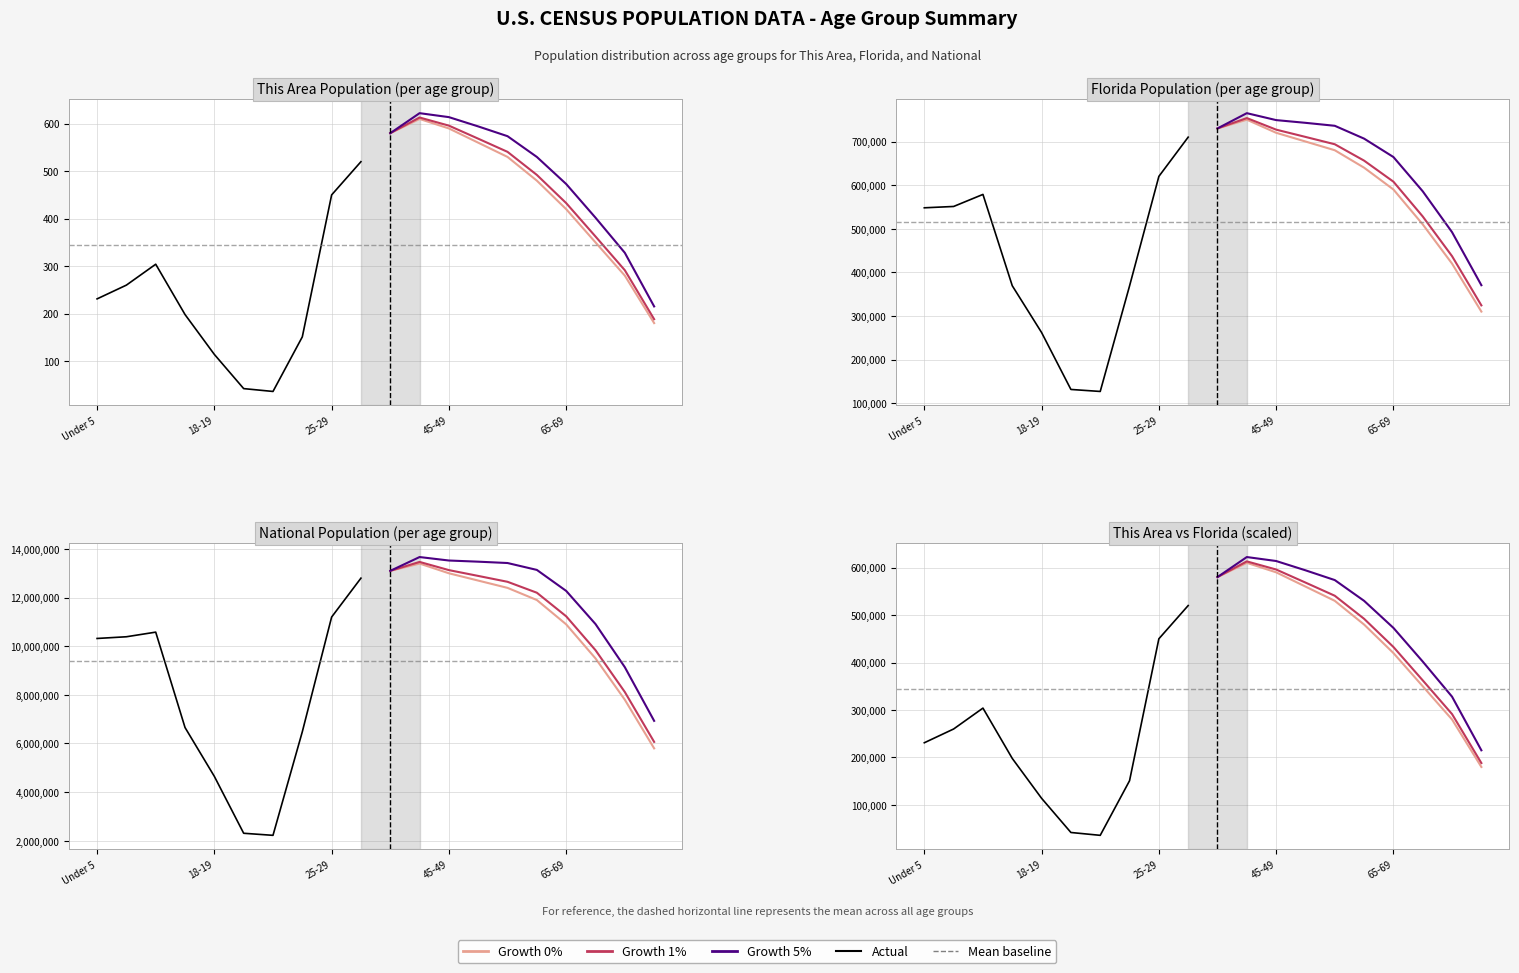

True or false: National and This Area intersect in this chart.

False